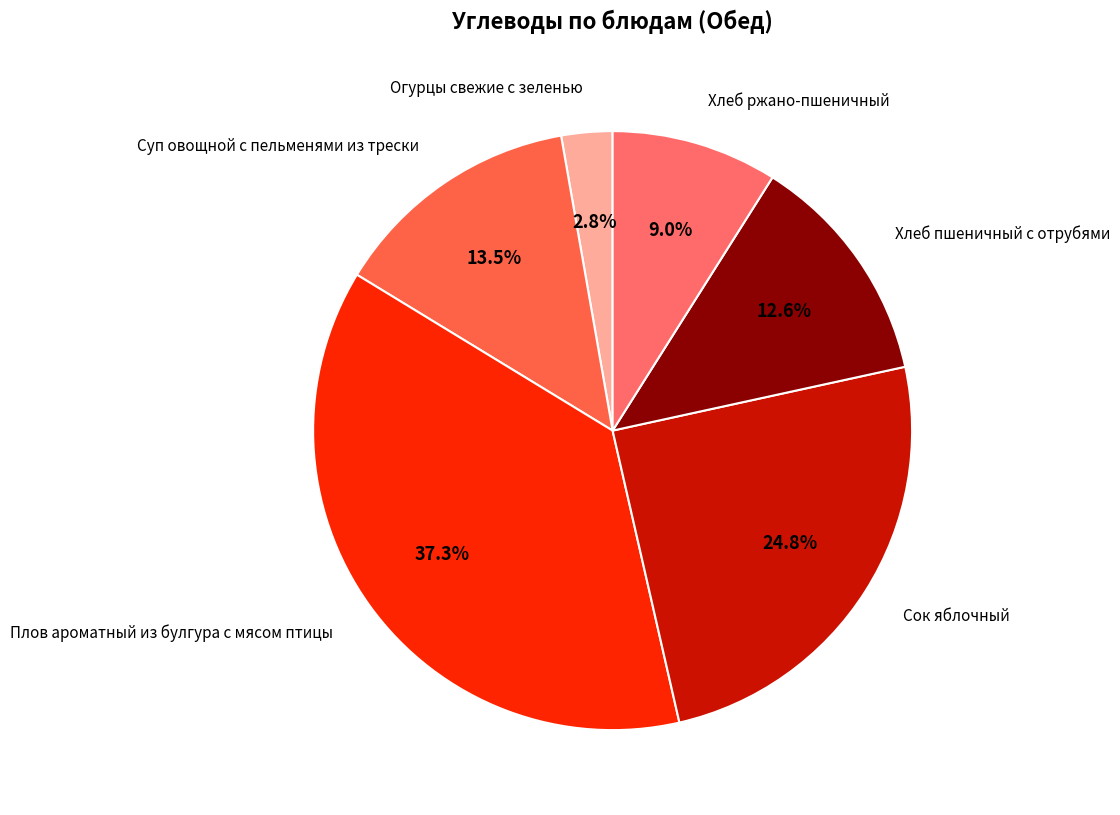

To the nearest percent, what is the difference between the largest and smallest slice percentages?

35%